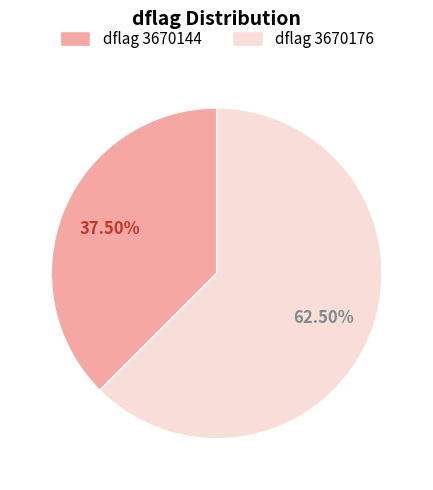

Combined, do dflag 3670176 and dflag 3670144 account for over 50%?

Yes